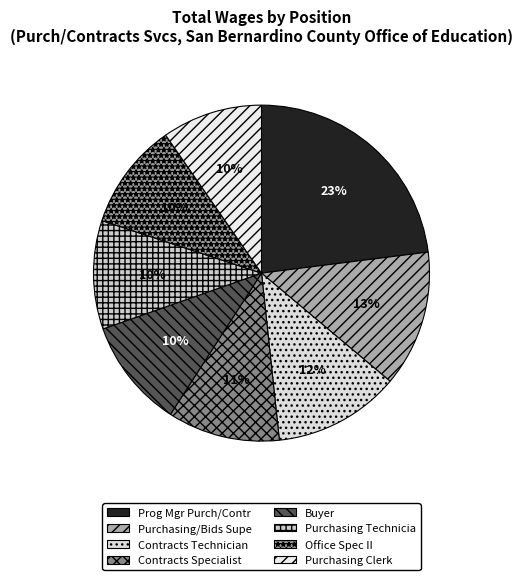

Is Contracts Technician the majority of the pie?

No